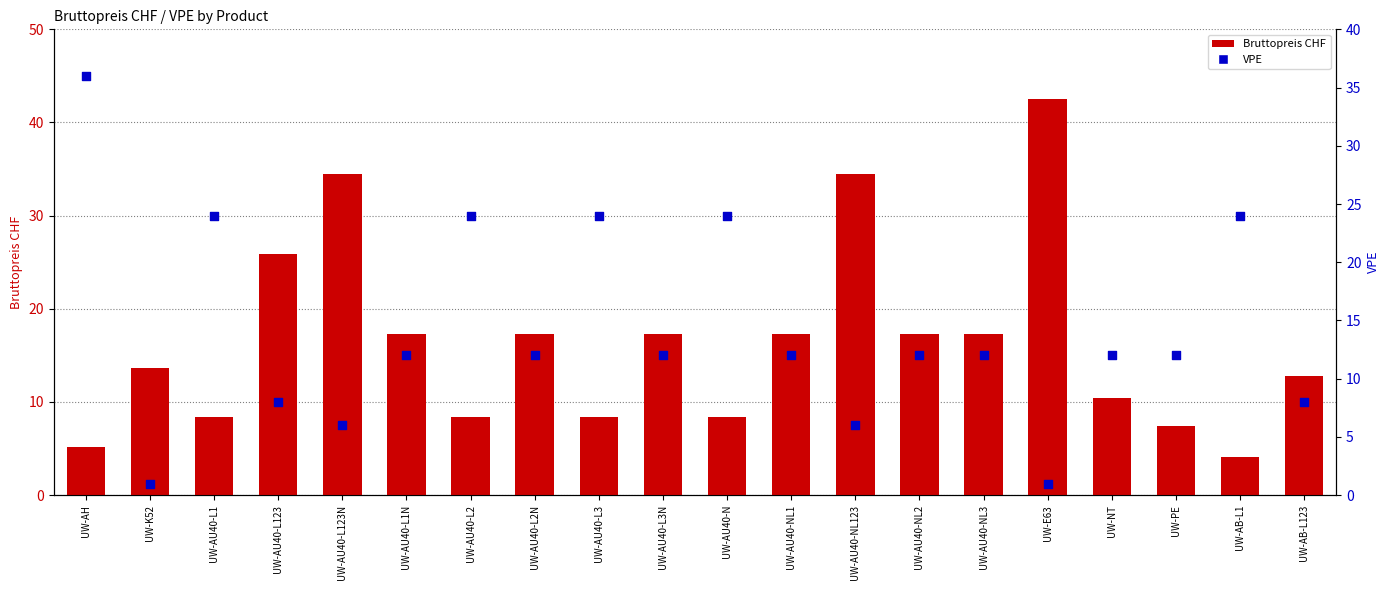

Which series contains the lowest Y value?

VPE